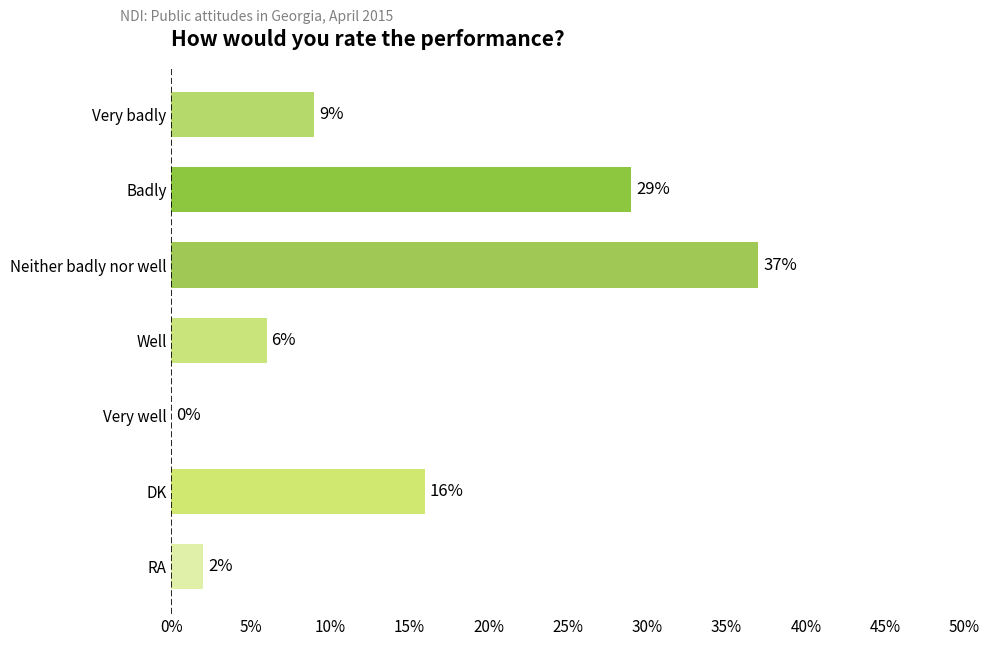

Reading top to bottom, transcribe all the data shown in this chart.

Very badly=9	Badly=29	Neither badly nor well=37	Well=6	Very well=0	DK=16	RA=2